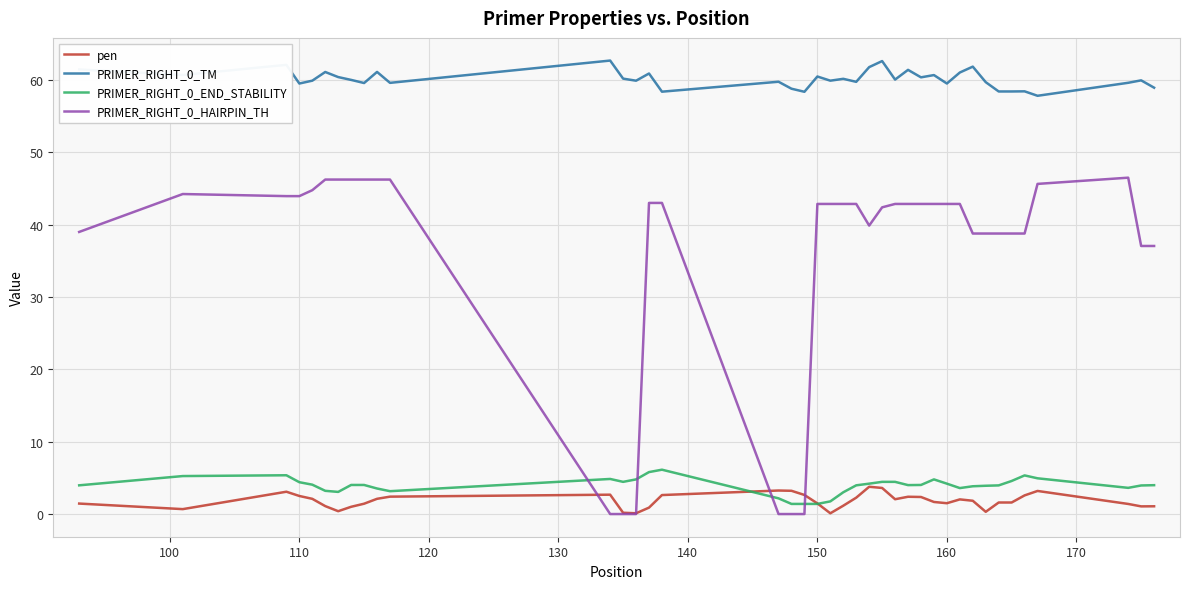

Which series has the largest range (max minus min)?

PRIMER_RIGHT_0_HAIRPIN_TH